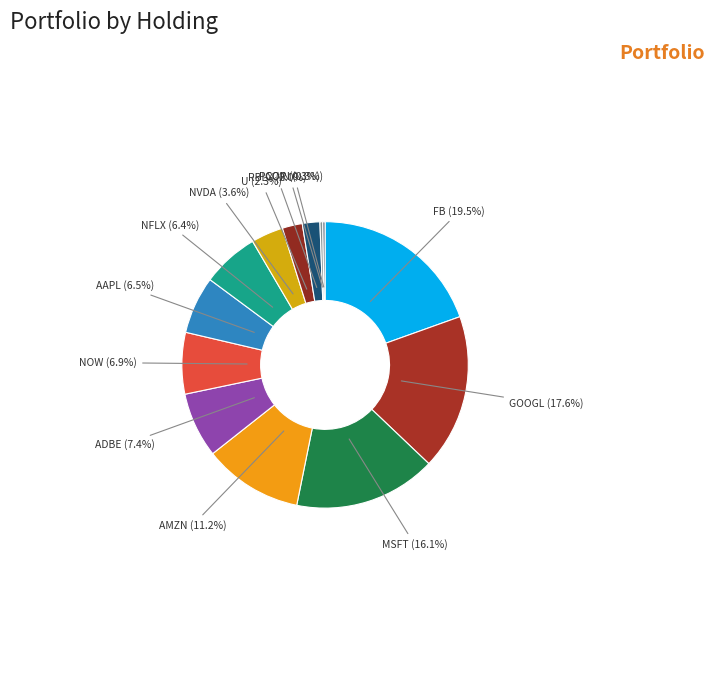

Does PCOR (0.3%) account for over 50% of the chart?

No